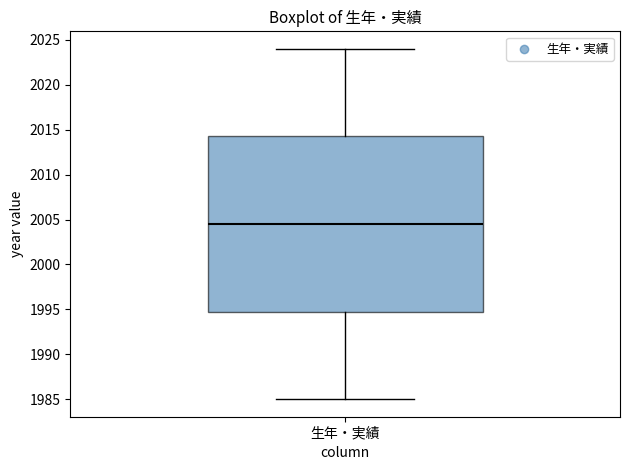

Transcribe this box plot: give where the median line is, the range the box spans, and where the two whiskers end, as read against the y-axis. The values are not printed on the chart, so give them approximately, as read against the axis.

median 2004.5, box 1995.0 to 2014.5, whiskers 1985.0 to 2024.0